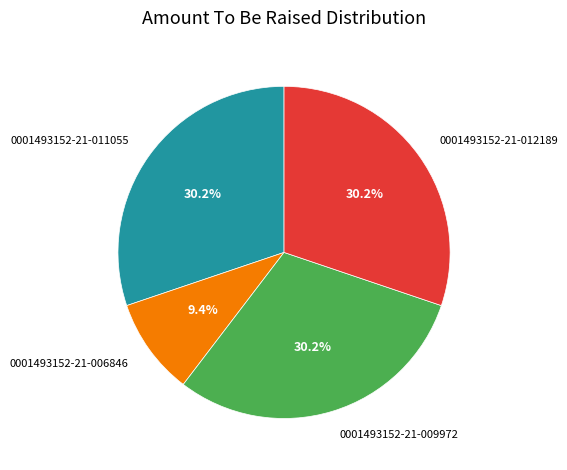

To the nearest percent, what percentage of the pie is 0001493152-21-012189?

30%